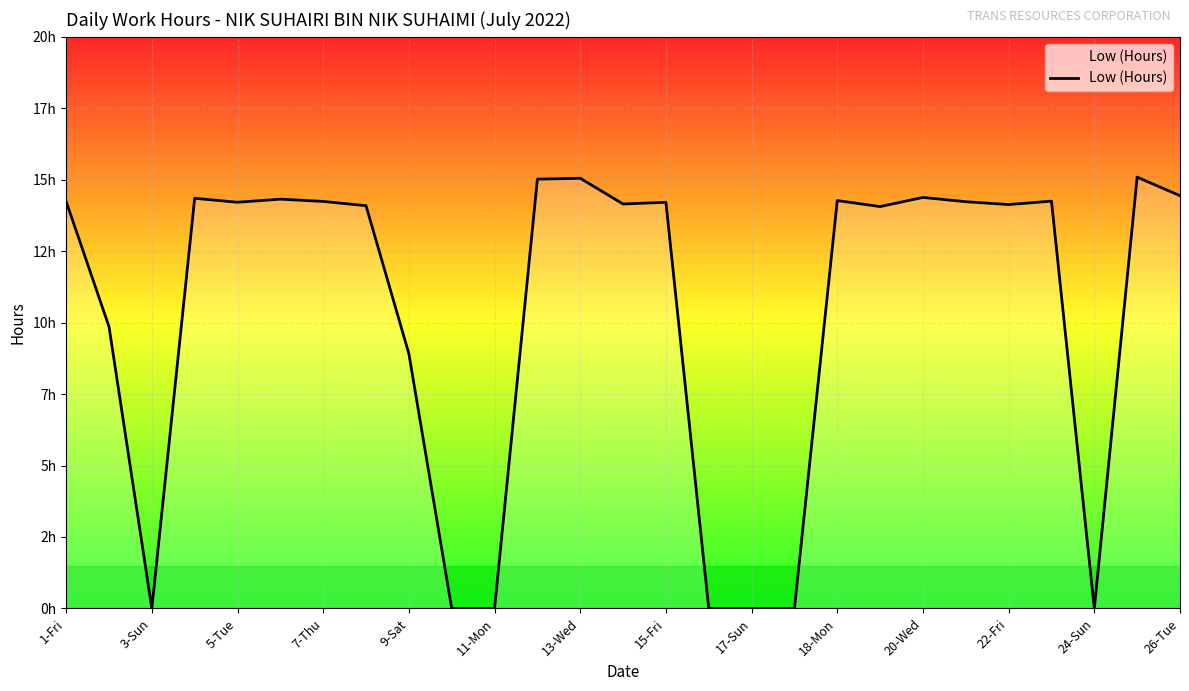

Is this an area chart (filled region under the line)?

Yes